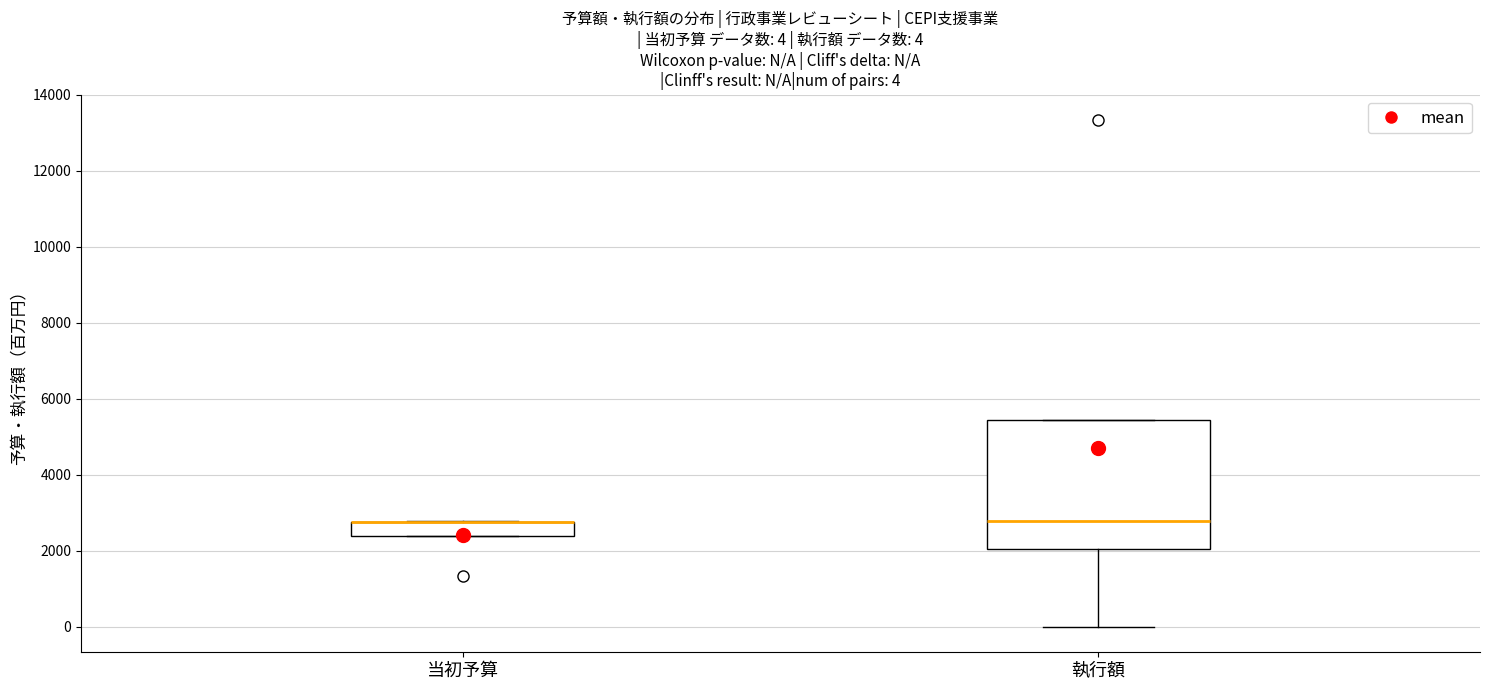

Comparing the boxes themselves (not the whiskers), which one is the tallest?

執行額